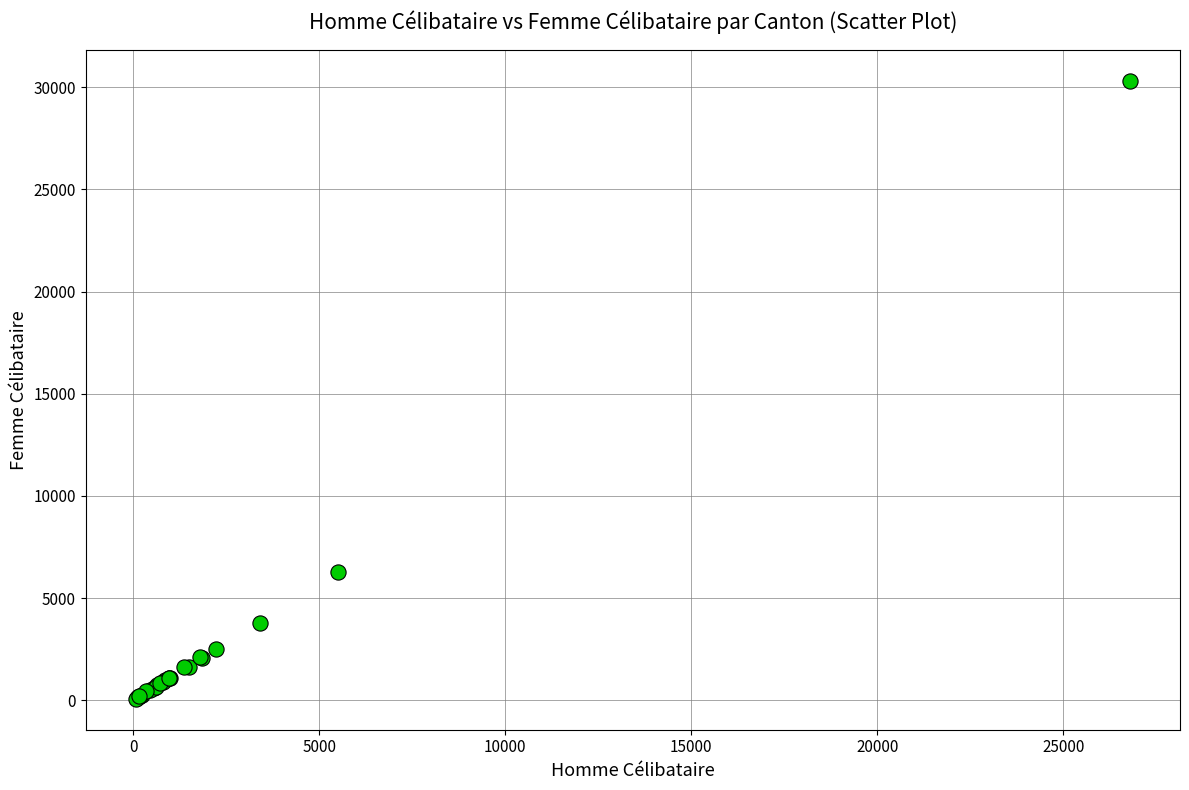

What Y value in the scatter plot is closest to 15199?

6254